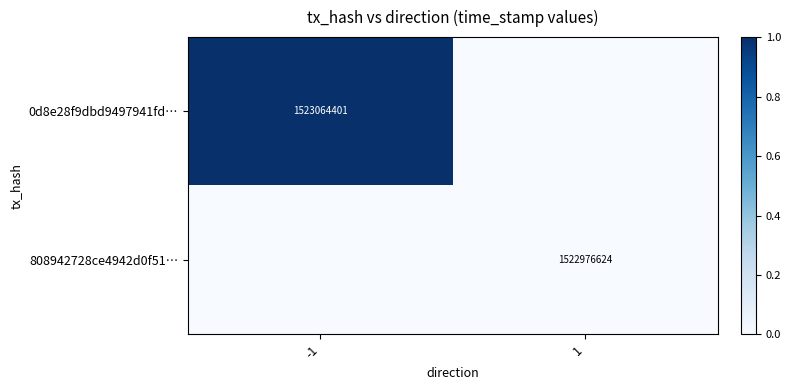

True or false: 0d8e28f9dbd9497941fd… has a value of 1 at -1.

False